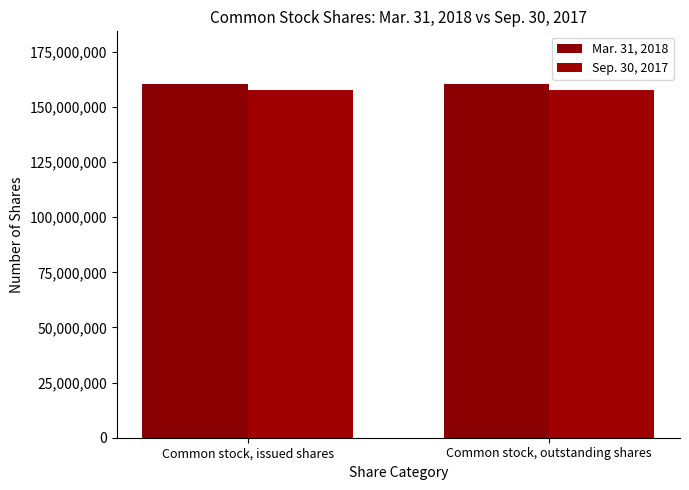

How many groups of bars are there?

2